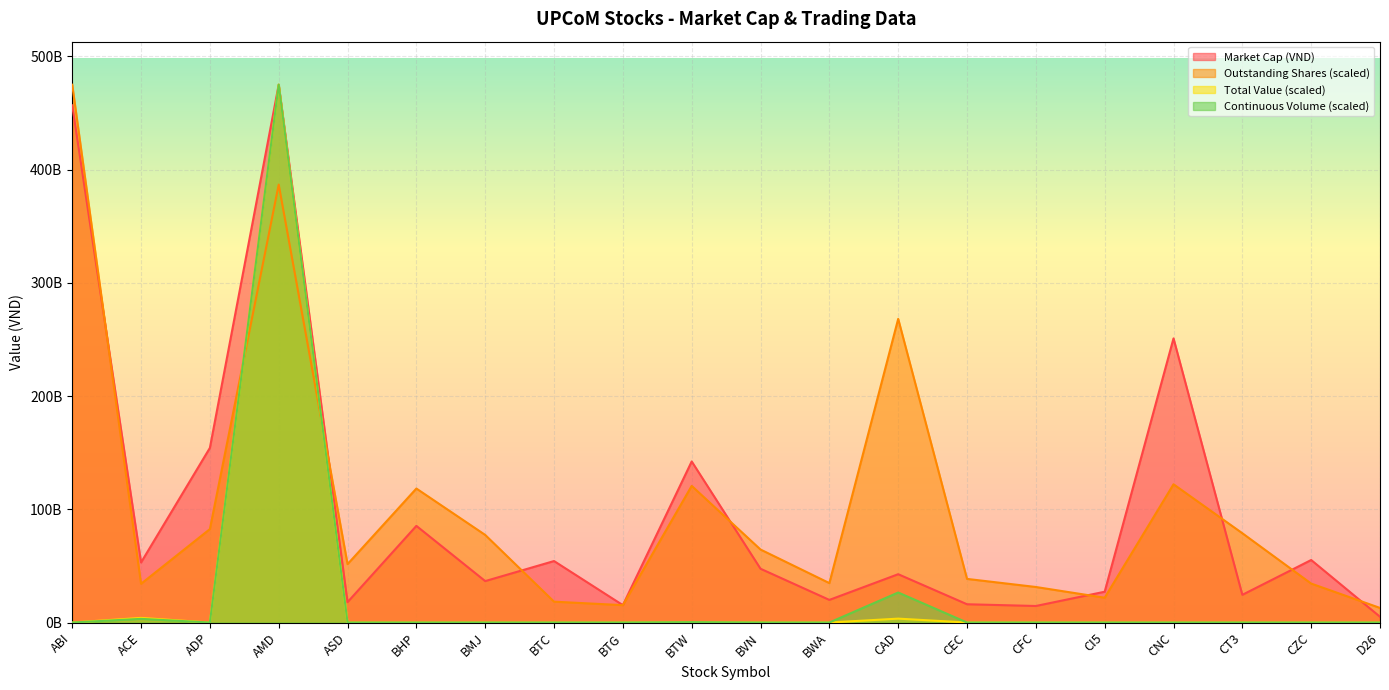

What is the difference between the Outstanding Shares values at BMJ and ADP?

5157715555.4